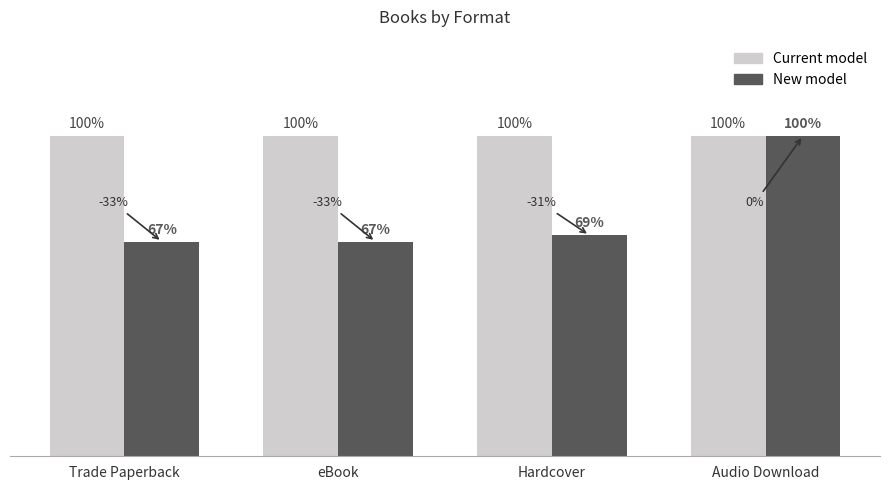

Which series has the largest total across all categories?

Current model